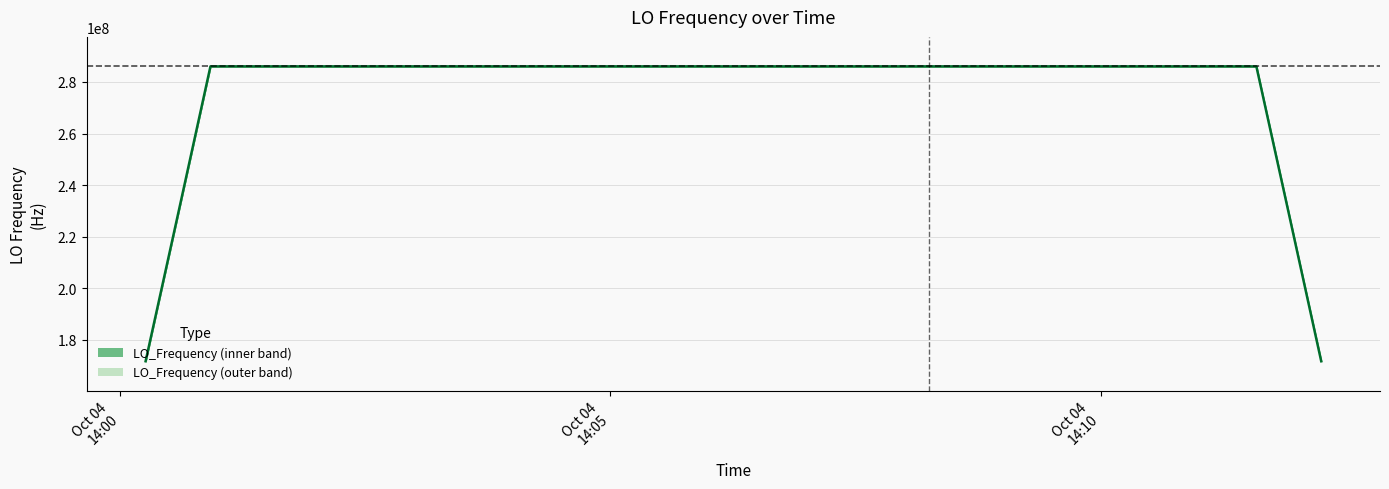

What is the minimum value shown in the chart?

171628201.6